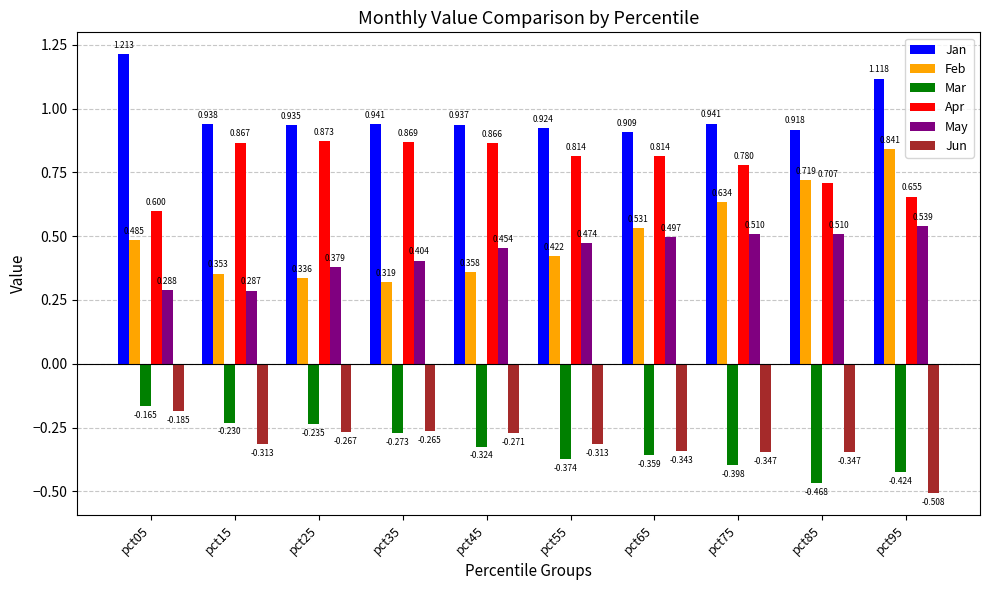

Which series has the largest total across all categories?

Jan